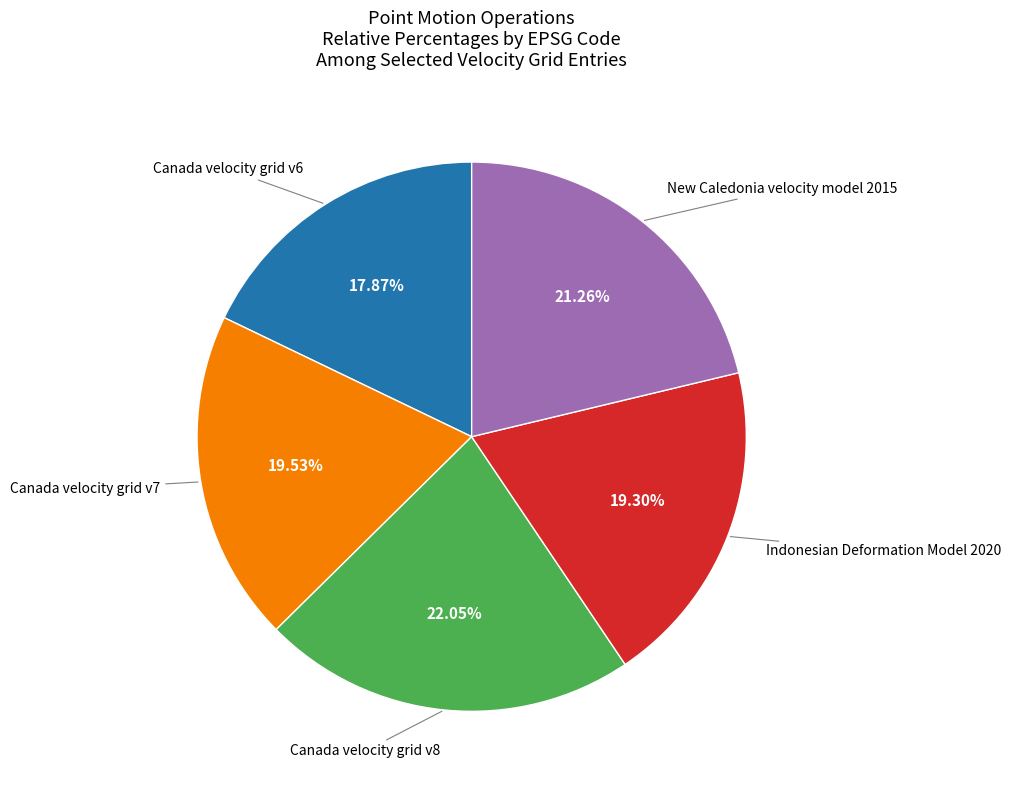

Does any single category account for the majority?

No